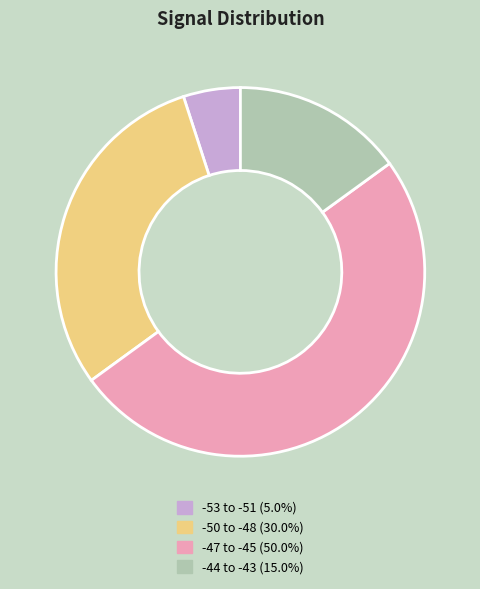

Does -53 to -51 (5.0%) account for over 50% of the chart?

No